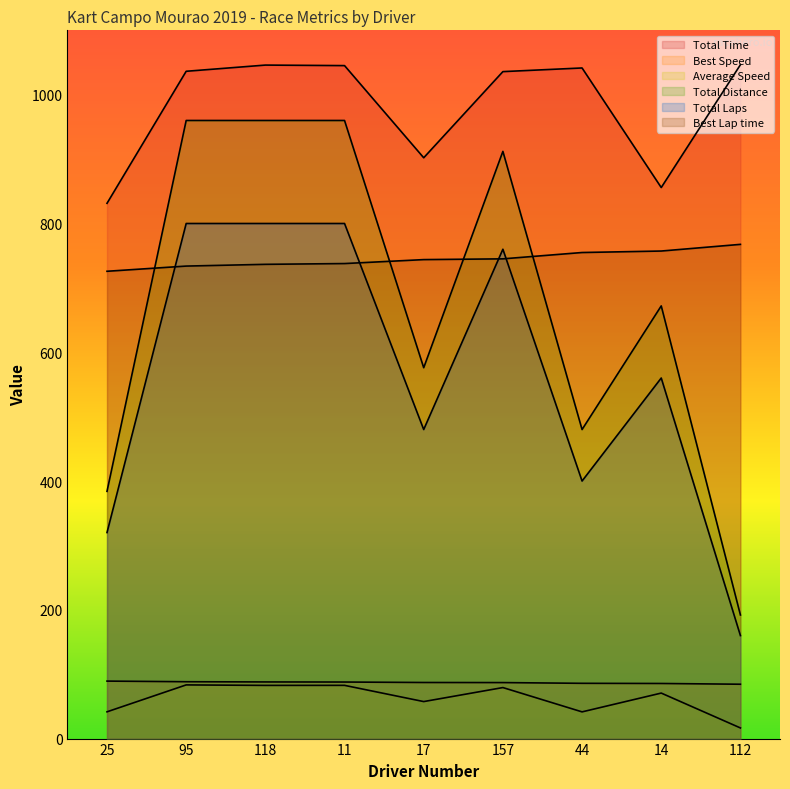

Reading left to right, extract all data points from this chart.

Total Time: 25=831.4	95=1036.4	118=1046.0	11=1045.2	17=902.1	157=1035.9	44=1041.6	14=855.9	112=1046.6
Best Lap time: 25=725.8	95=733.9	118=736.6	11=737.8	17=743.9	157=745.1	44=754.9	14=757.2	112=767.6
Best Speed: 25=89.3	95=88.3	118=88.0	11=87.8	17=87.1	157=87.0	44=85.8	14=85.6	112=84.4
Average Speed: 25=41.6	95=83.4	118=82.6	11=82.7	17=57.5	157=79.2	44=41.5	14=70.7	112=16.5
Total Laps: 25=320.0	95=800.0	118=800.0	11=800.0	17=480.0	157=760.0	44=400.0	14=560.0	112=160.0
Total Distance: 25=384.0	95=960.0	118=960.0	11=960.0	17=576.0	157=912.0	44=480.0	14=672.0	112=192.0